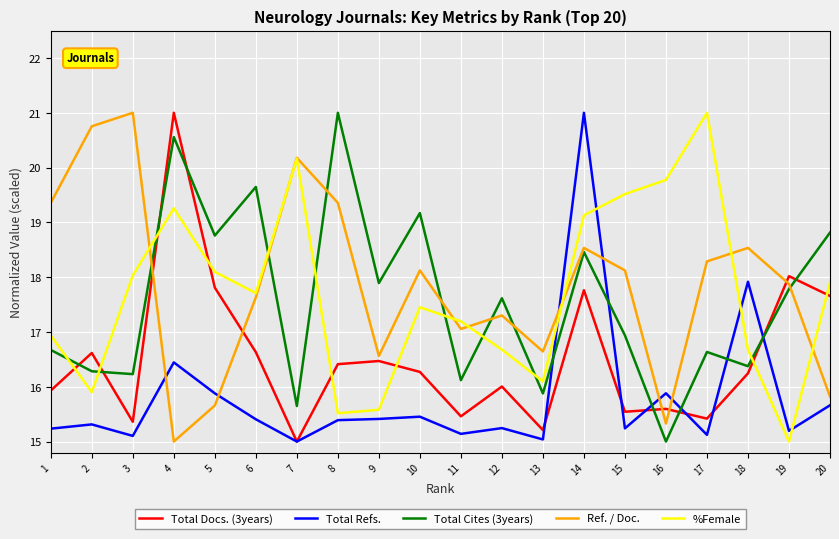

Which series changed the most between 1 and 13?

Ref. / Doc.